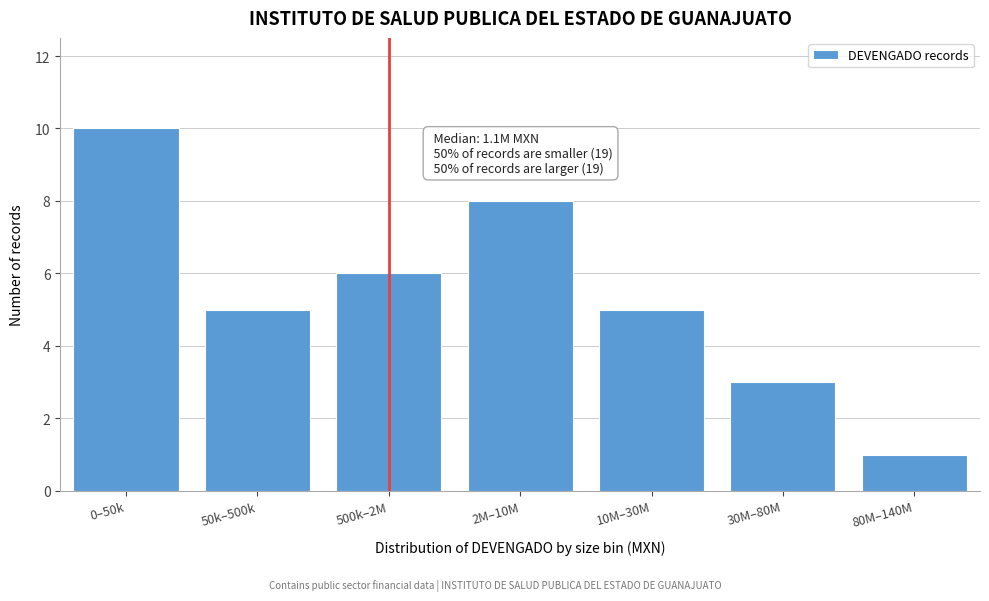

Reading left to right, what are all the values shown in this chart?

10	5	6	8	5	3	1